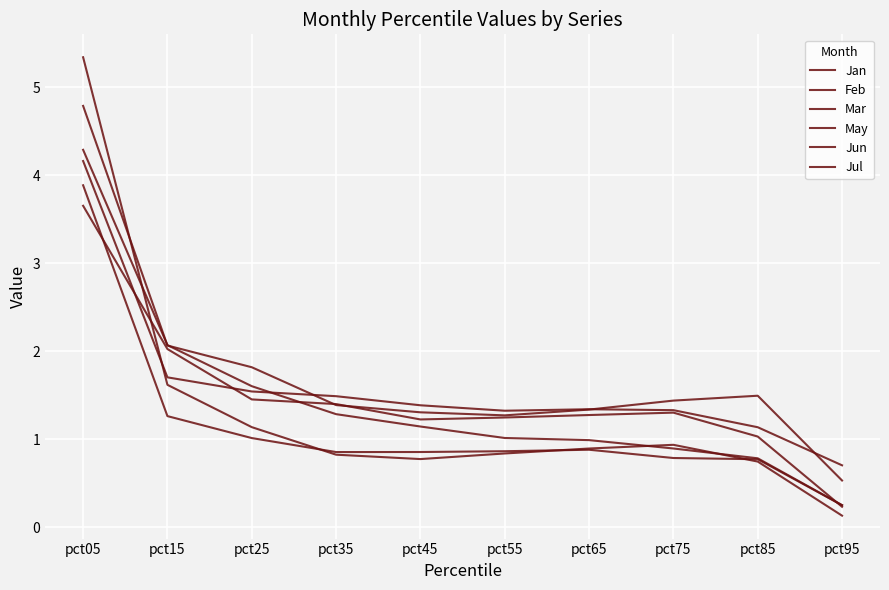

Is this an area chart (filled region under the line)?

No